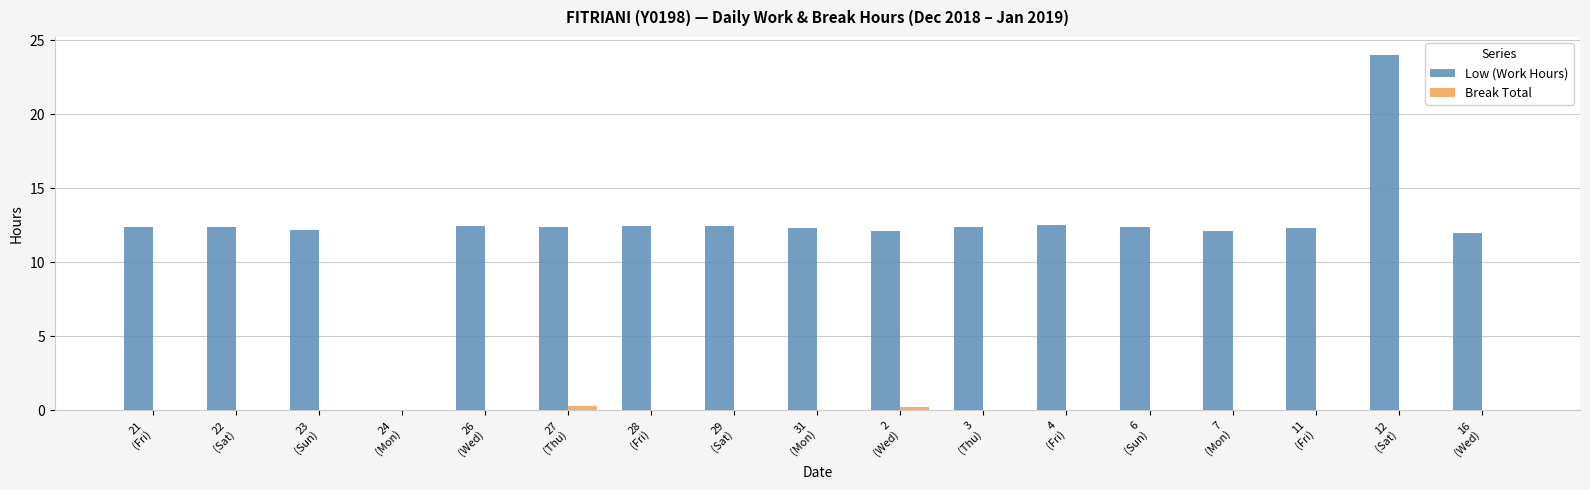

What is the sum of all Break Total values?

0.6